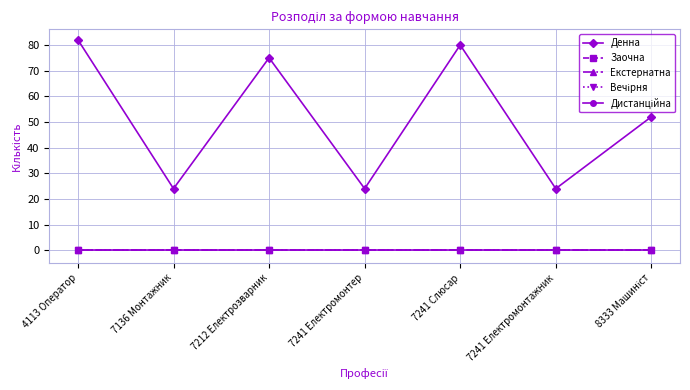

At how many categories does at least one series exceed 48?

4